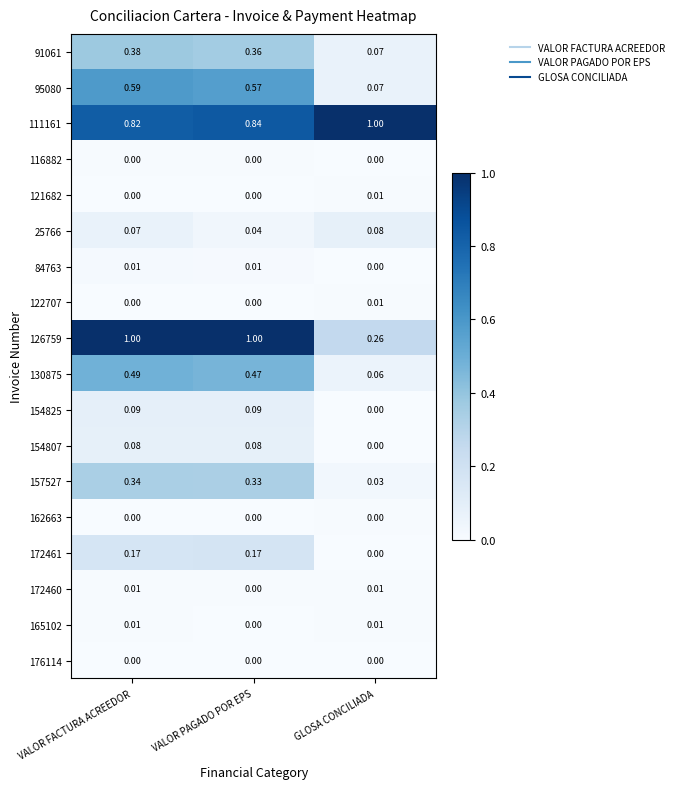

Which category has the lowest value in the 91061 series?

GLOSA CONCILIADA